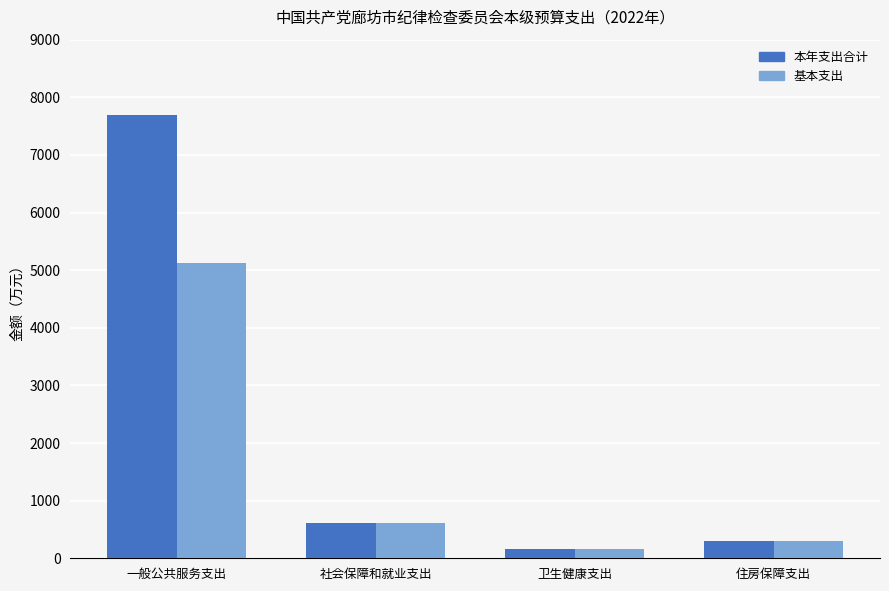

What are all the series names shown in the legend?

本年支出合计, 基本支出